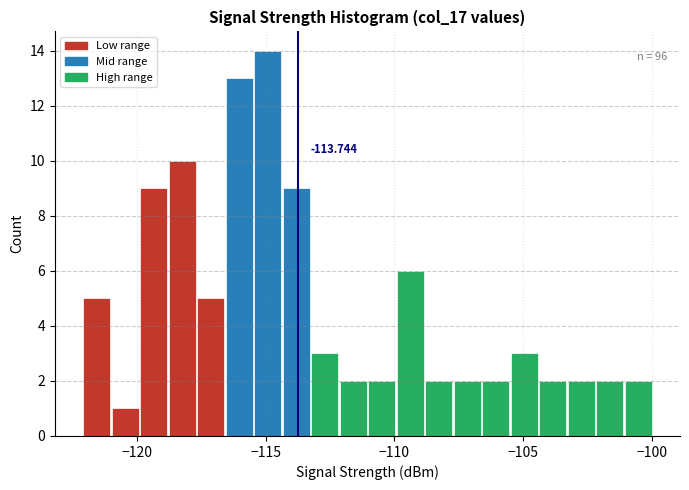

Around what value on the x-axis is the tallest bar? Give the approximate position of its centre, as read against the axis.

-115.0